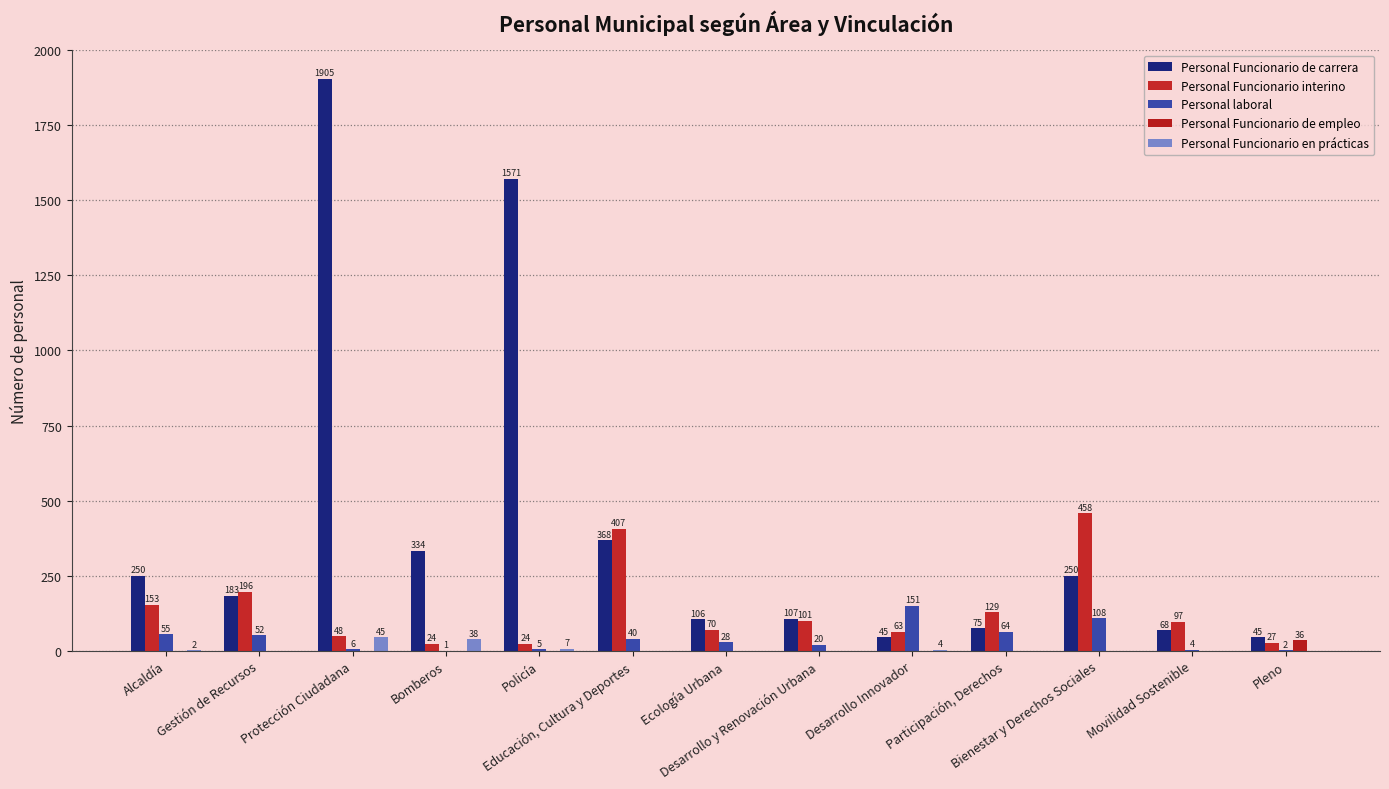

Count the number of data series in this chart.

5